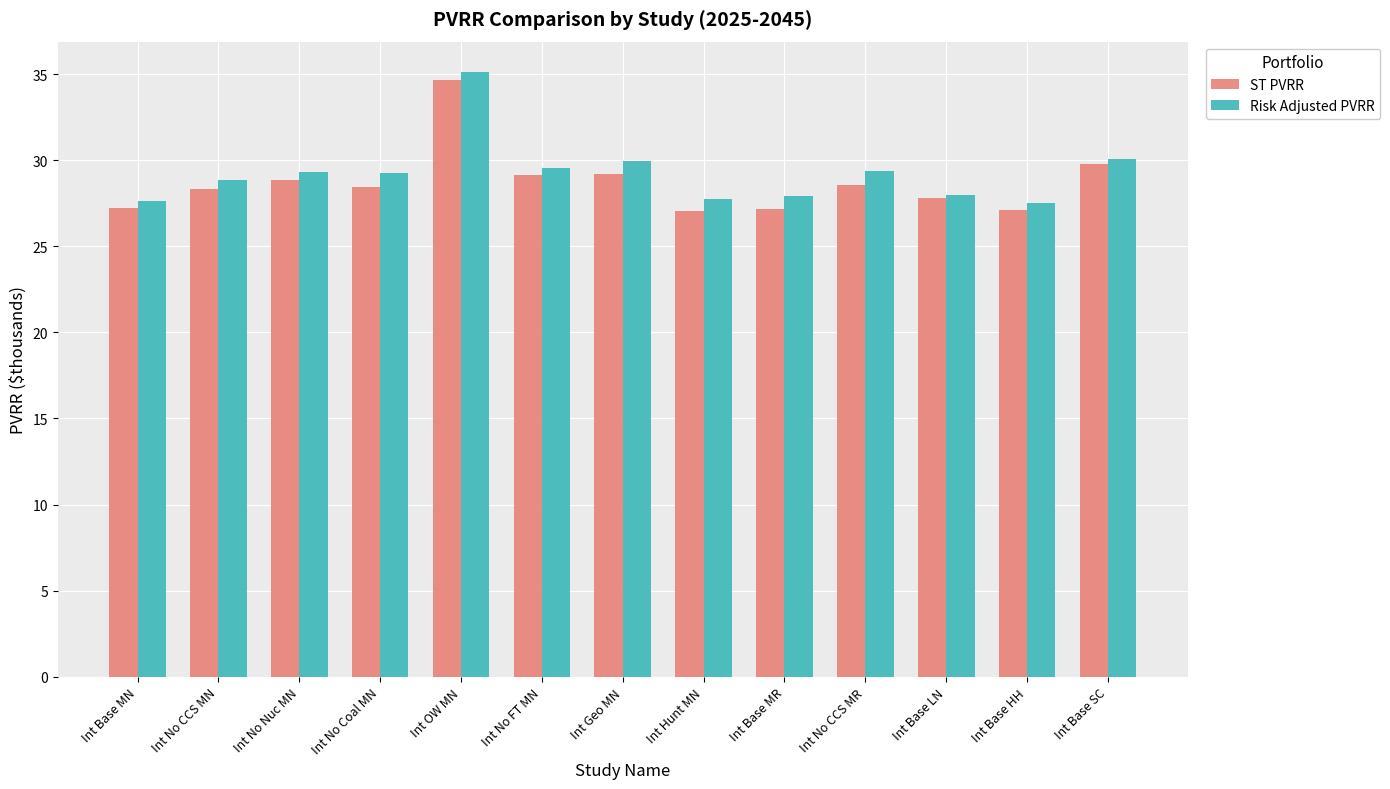

Is it true that ST PVRR equals 43.3 at Int Base LN?

False